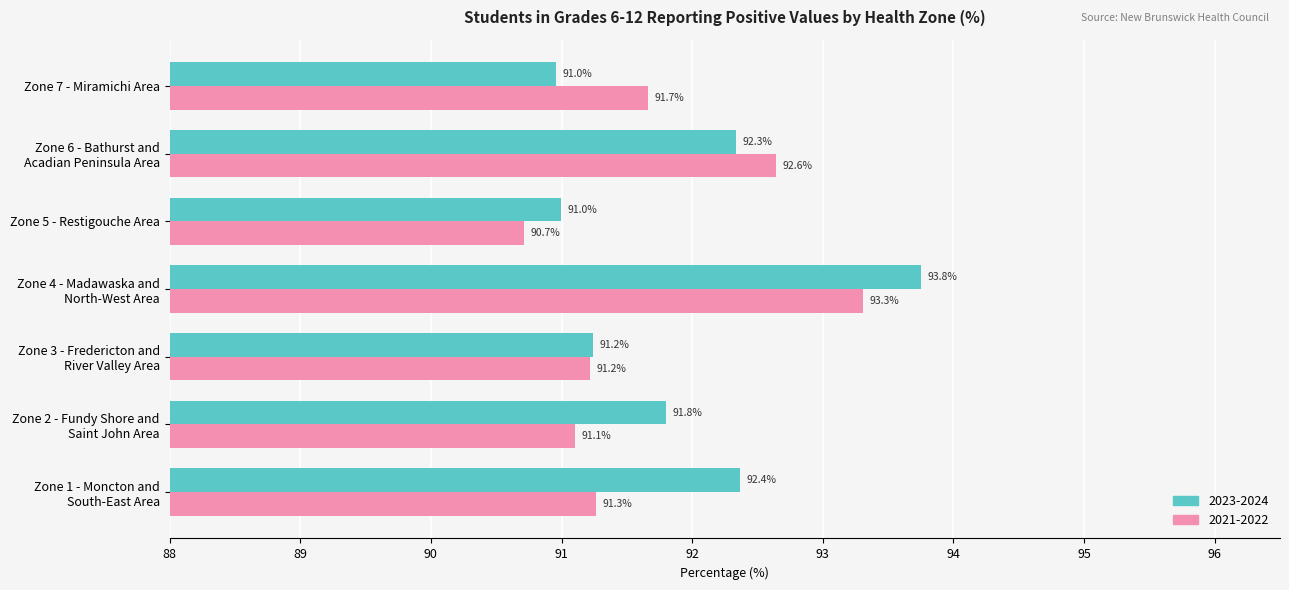

The 2021-2022 series shows 91.7 at Zone 7 - Miramichi Area. True or false?

True